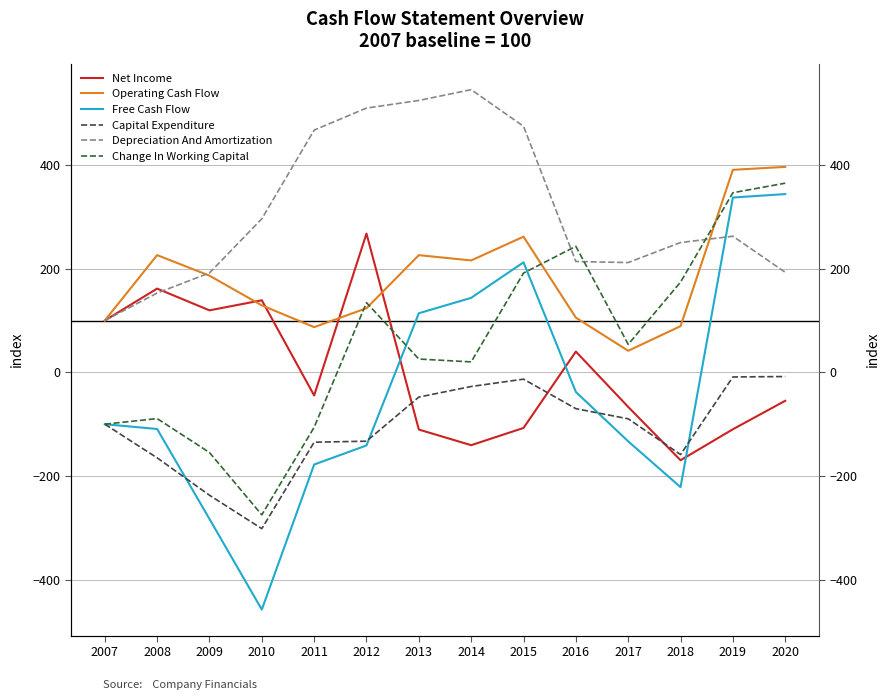

Reading left to right, what are all the values shown in this chart?

Net Income: 100.0	161.7	119.7	139.1	-44.6	267.8	-110.4	-140.5	-107.3	40.1	-66.7	-169.6	-109.8	-54.9
Operating Cash Flow: 100.0	226.3	186.6	129.3	87.3	123.8	226.2	216.0	261.9	105.6	41.7	89.2	390.9	396.6
Free Cash Flow: -100.0	-109.3	-282.8	-457.8	-177.9	-141.0	114.1	143.8	212.4	-37.8	-133.1	-221.5	337.4	344.1
Capital Expenditure: -100.0	-164.9	-237.1	-301.6	-134.8	-132.8	-47.7	-27.3	-13.1	-70.1	-89.6	-158.6	-8.9	-8.1
Depreciation And Amortization: 100.0	153.1	191.8	296.4	467.5	510.1	524.7	545.6	474.9	214.0	211.9	250.6	262.7	193.1
Change In Working Capital: -100.0	-89.2	-154.6	-275.0	-106.1	134.5	25.7	20.2	191.7	243.2	54.0	174.2	346.7	365.1